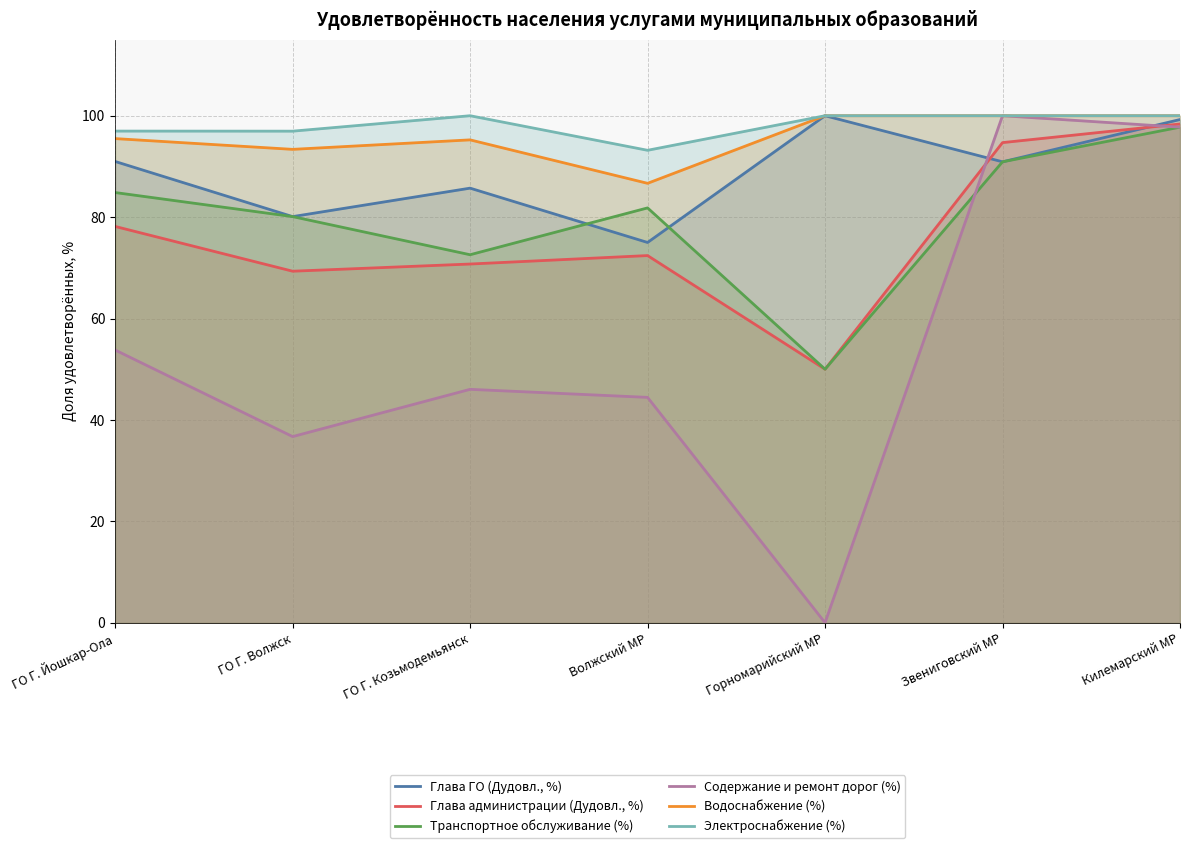

Which series has the largest range (max minus min)?

Содержание и ремонт дорог (%)